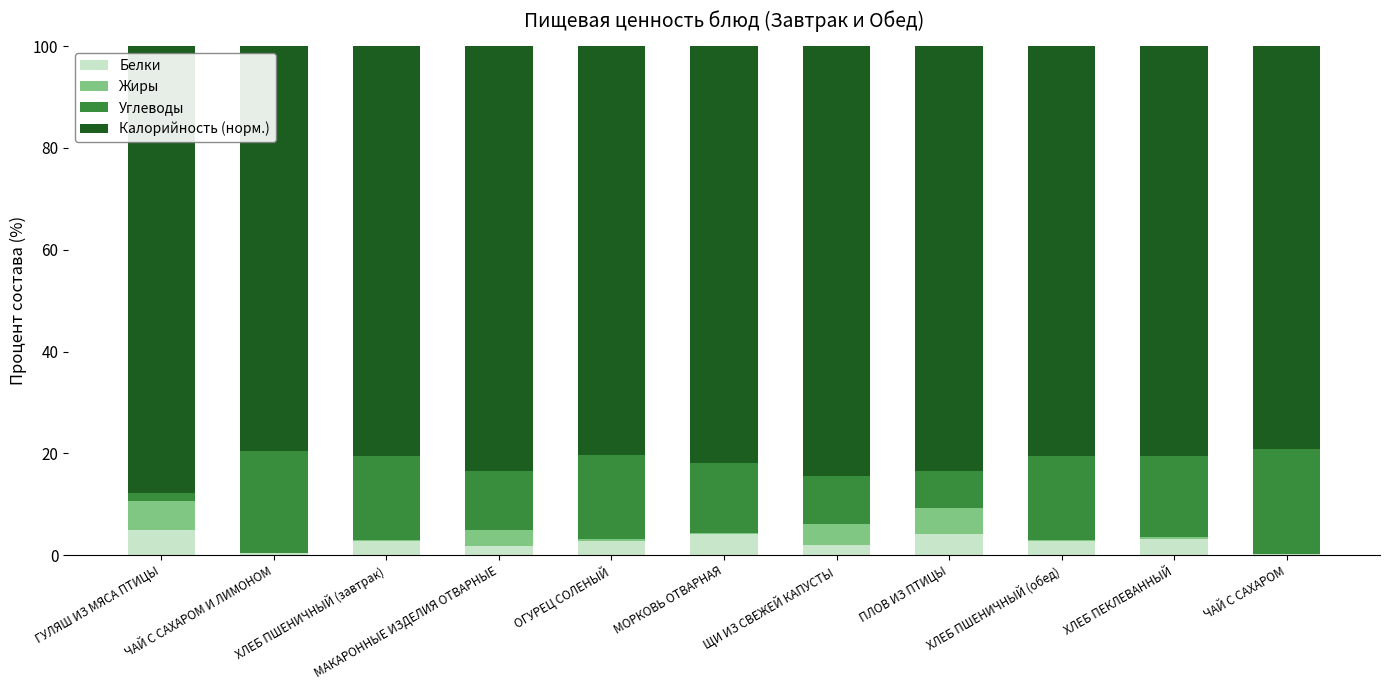

How many categories are shown in the chart?

11